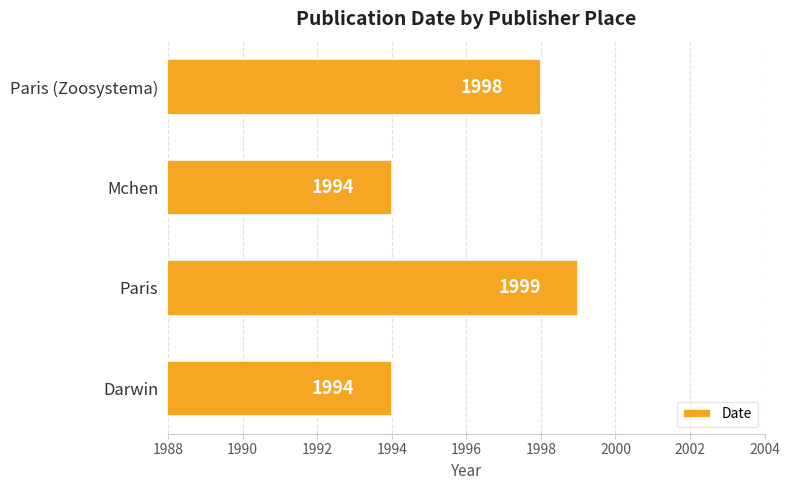

Does the chart contain any negative values?

No